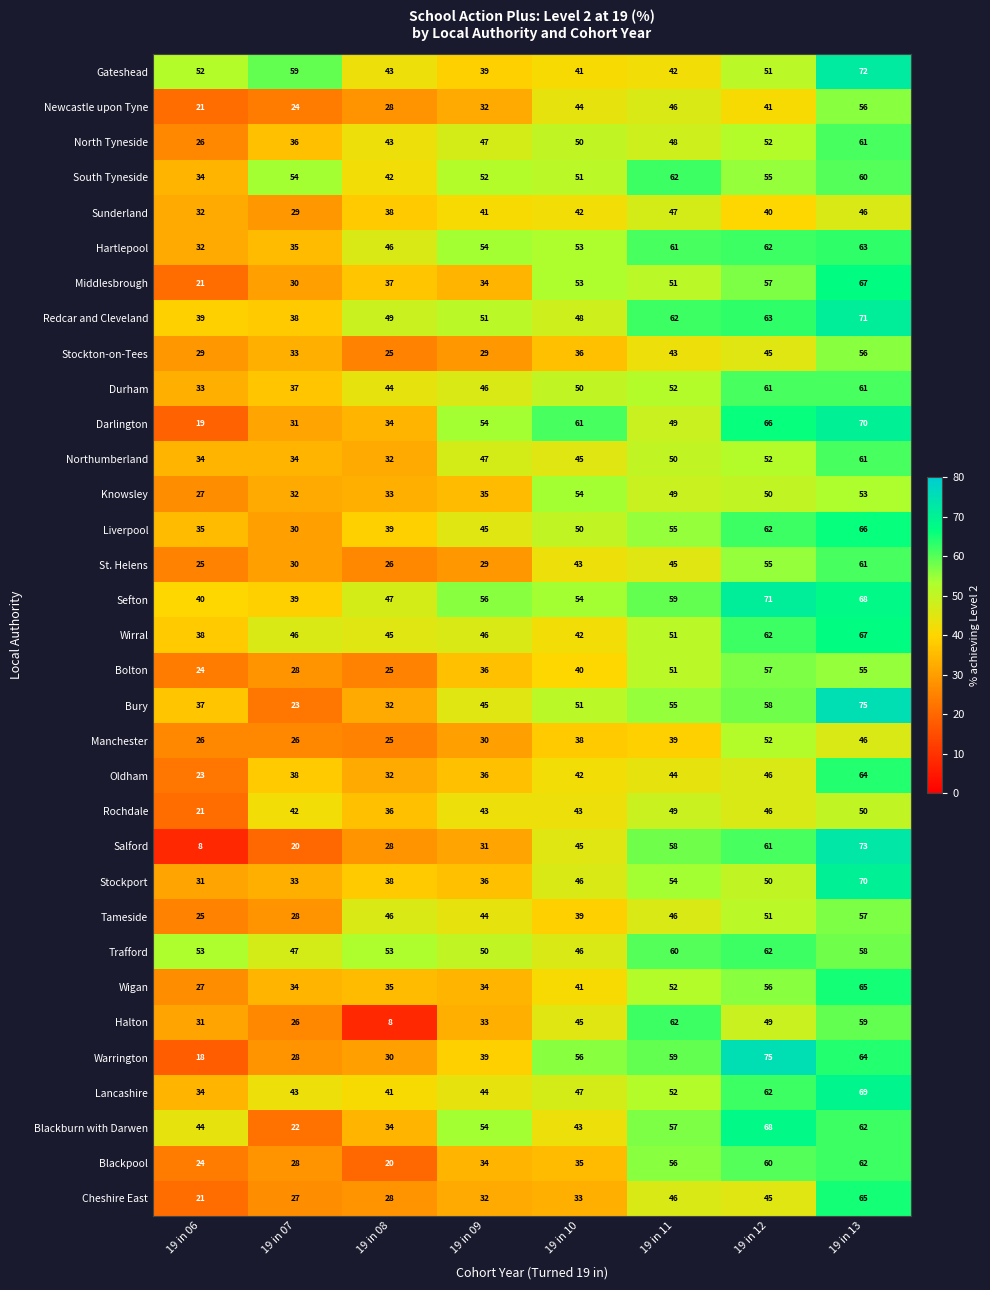

Between 19 in 06 and 19 in 11, which series saw the biggest shift?

Salford